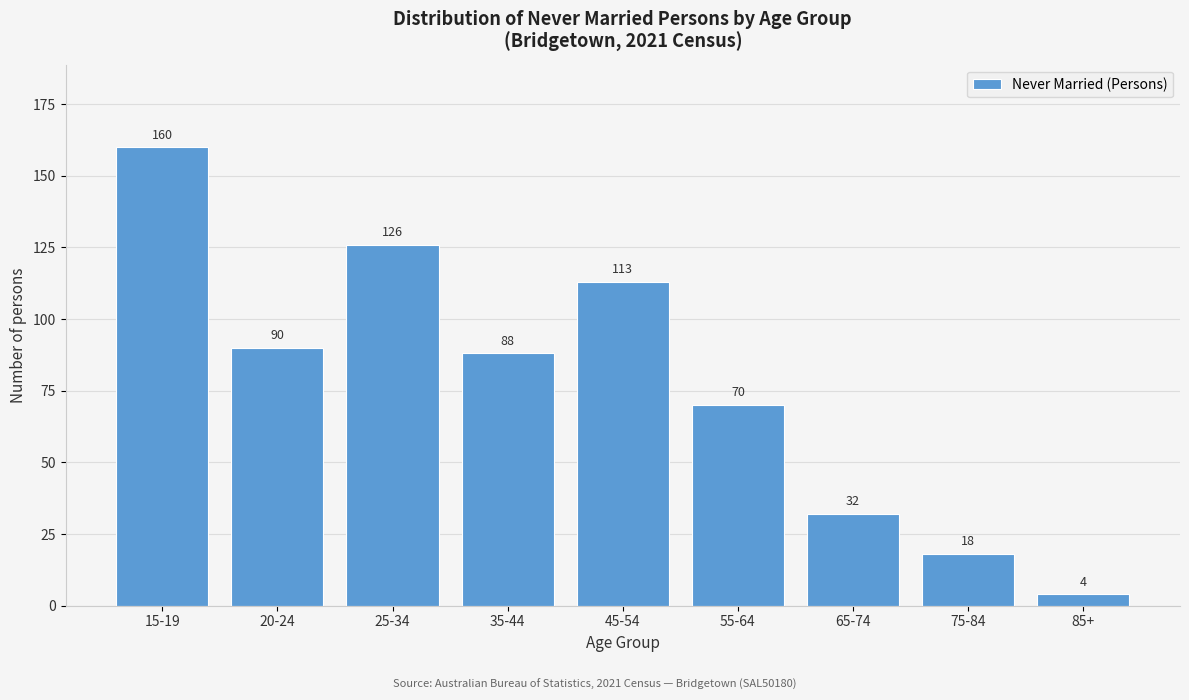

Reading left to right, what are all the values shown in this chart?

160	90	126	88	113	70	32	18	4